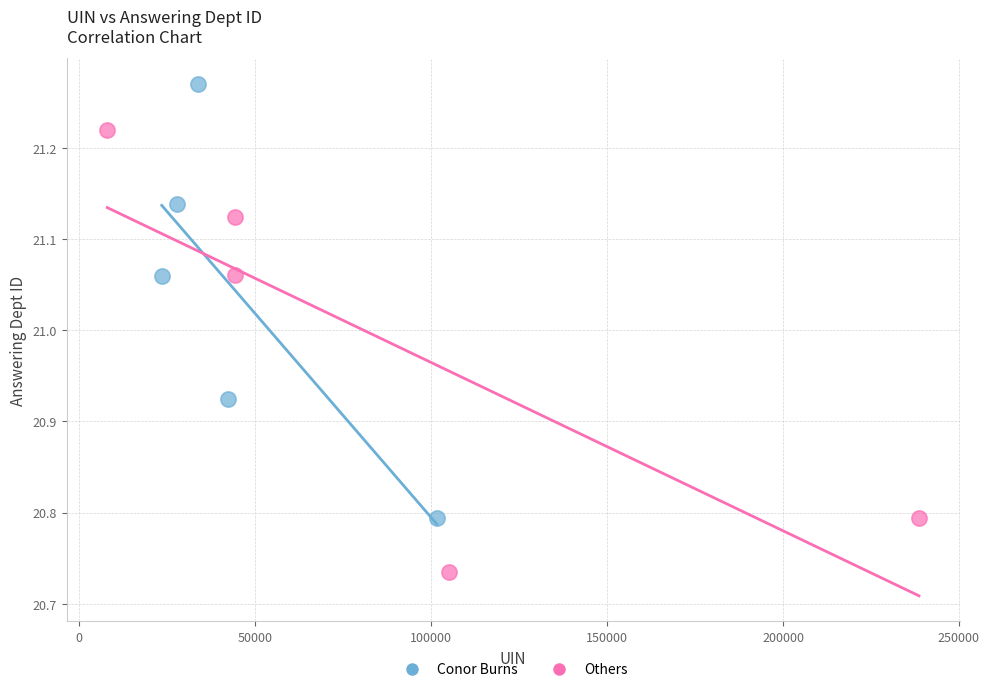

Which series contains the lowest Y value?

Others